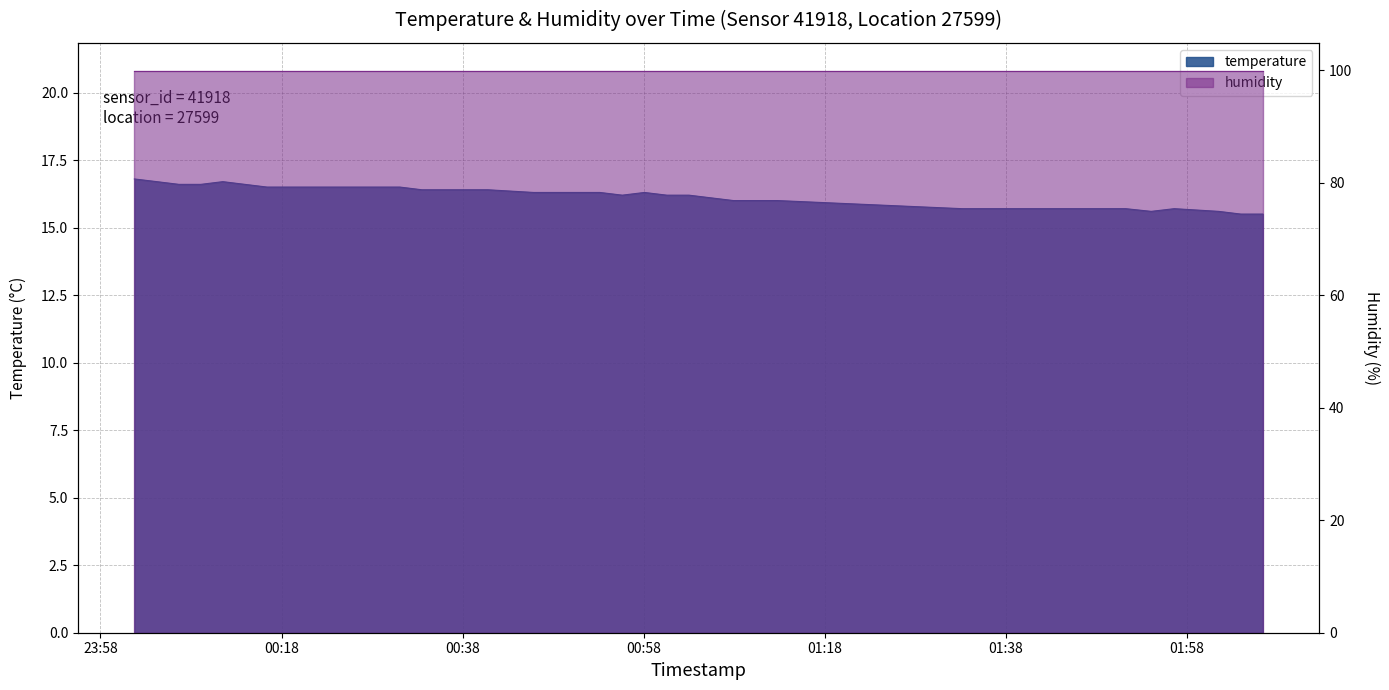

Reading left to right, what are all the values shown in this chart?

16.8	16.7	16.6	16.6	16.7	16.6	16.5	16.5	16.5	16.5	16.5	16.5	16.5	16.4	16.4	16.4	16.4	16.3	16.3	16.3	16.3	16.2	16.3	16.2	16.2	16.1	16.0	16.0	16.0	15.7	15.7	15.7	15.7	15.7	15.7	15.6	15.7	15.6	15.5	15.5